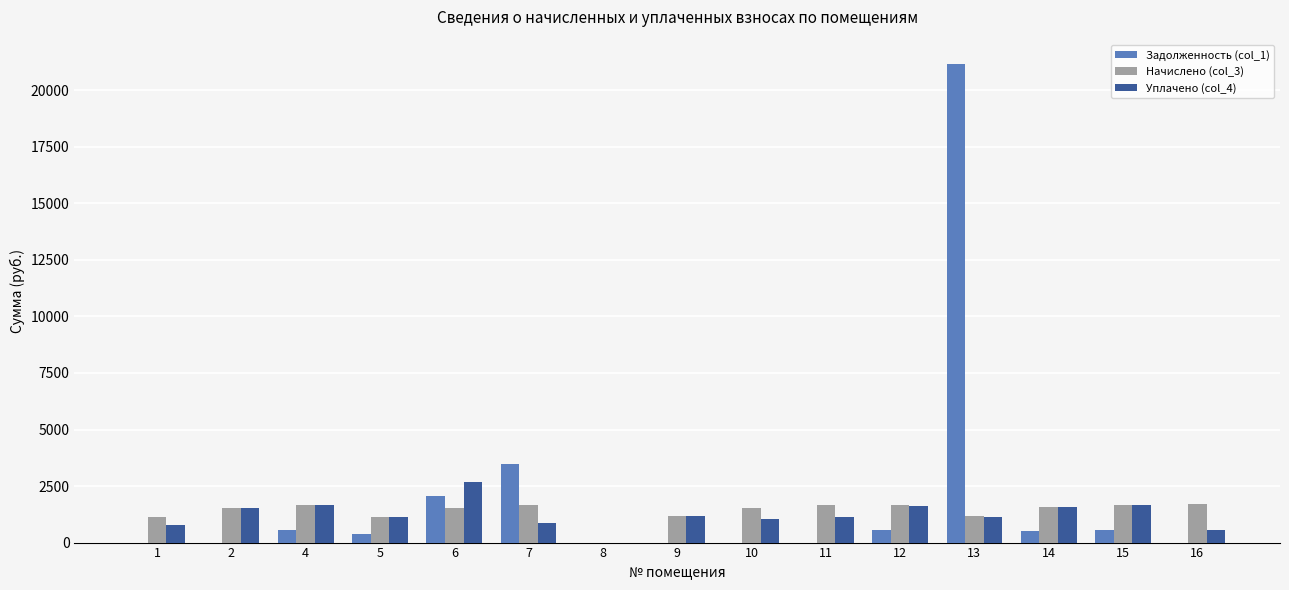

How many groups of bars are there?

15